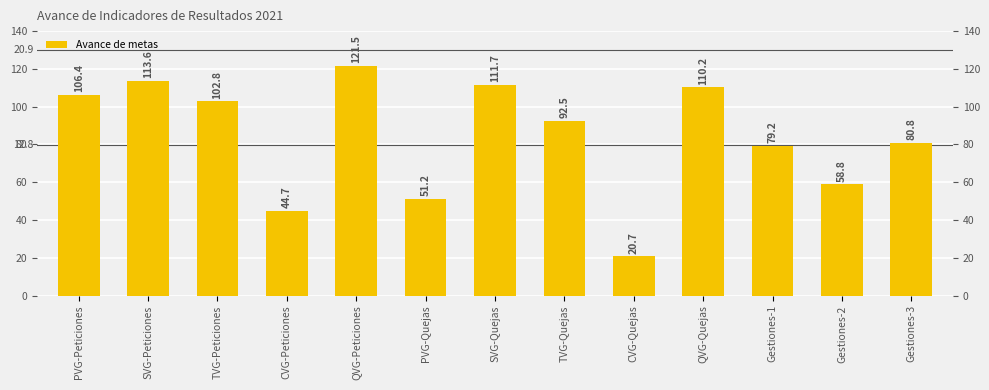

What is the sum of all values?

1094.1